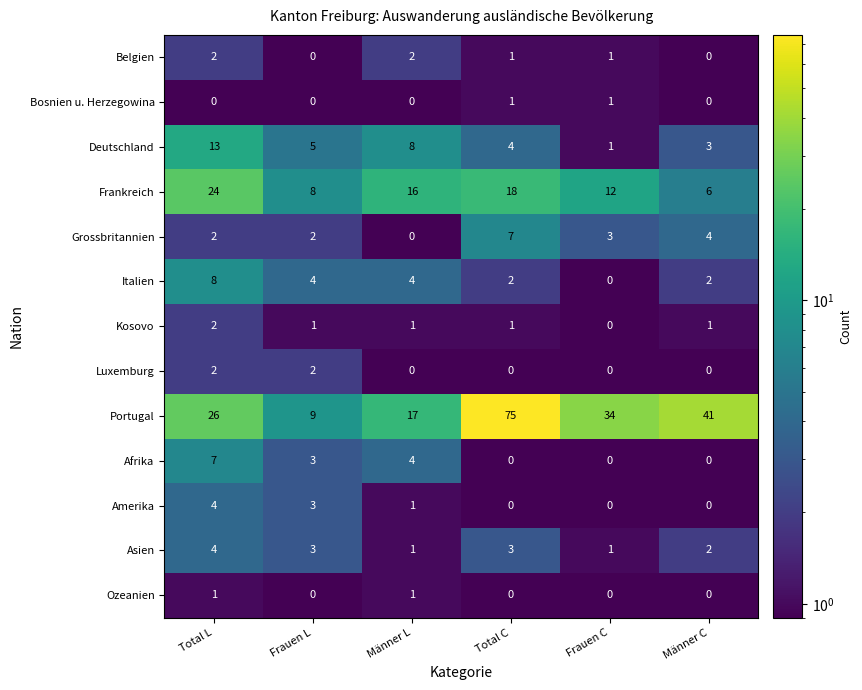

What is the difference between the Afrika values at Männer C and Männer L?

4